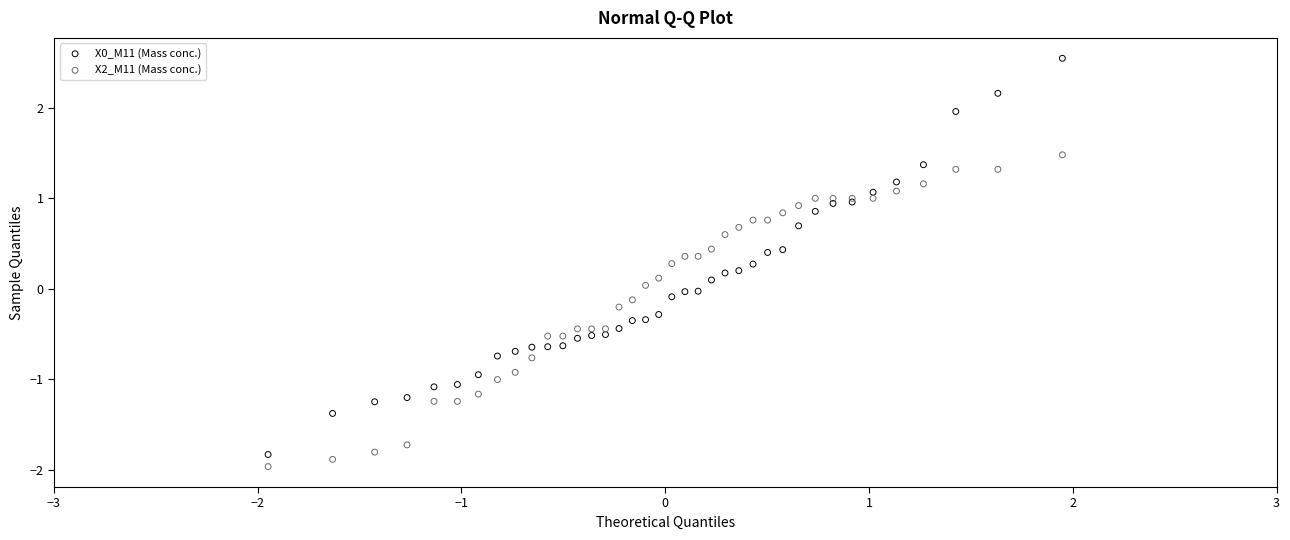

Which series contains the lowest Y value?

X2_M11 (Mass conc.)